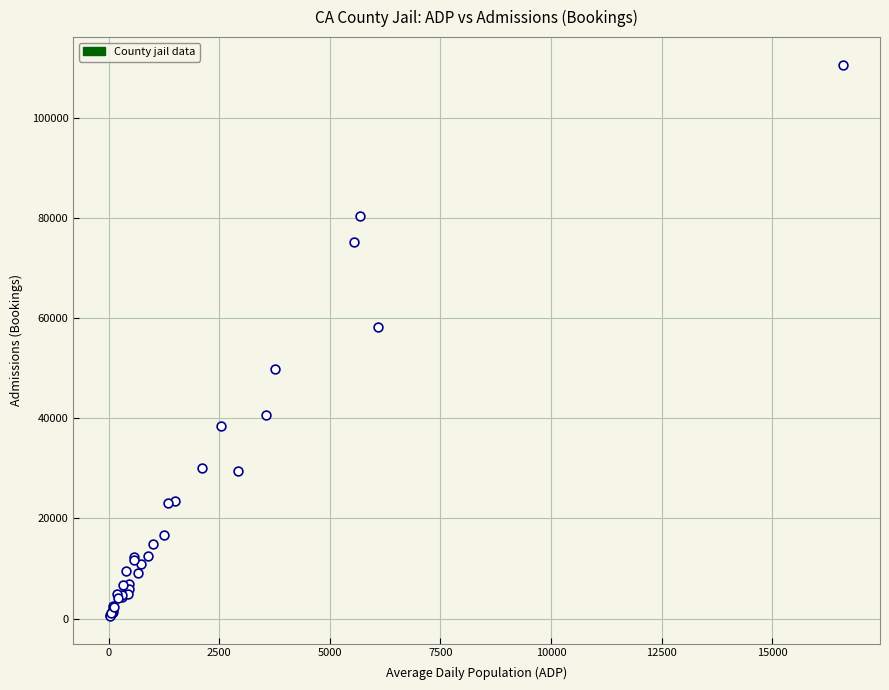

What Y value in the scatter plot is closest to 55566?

58211